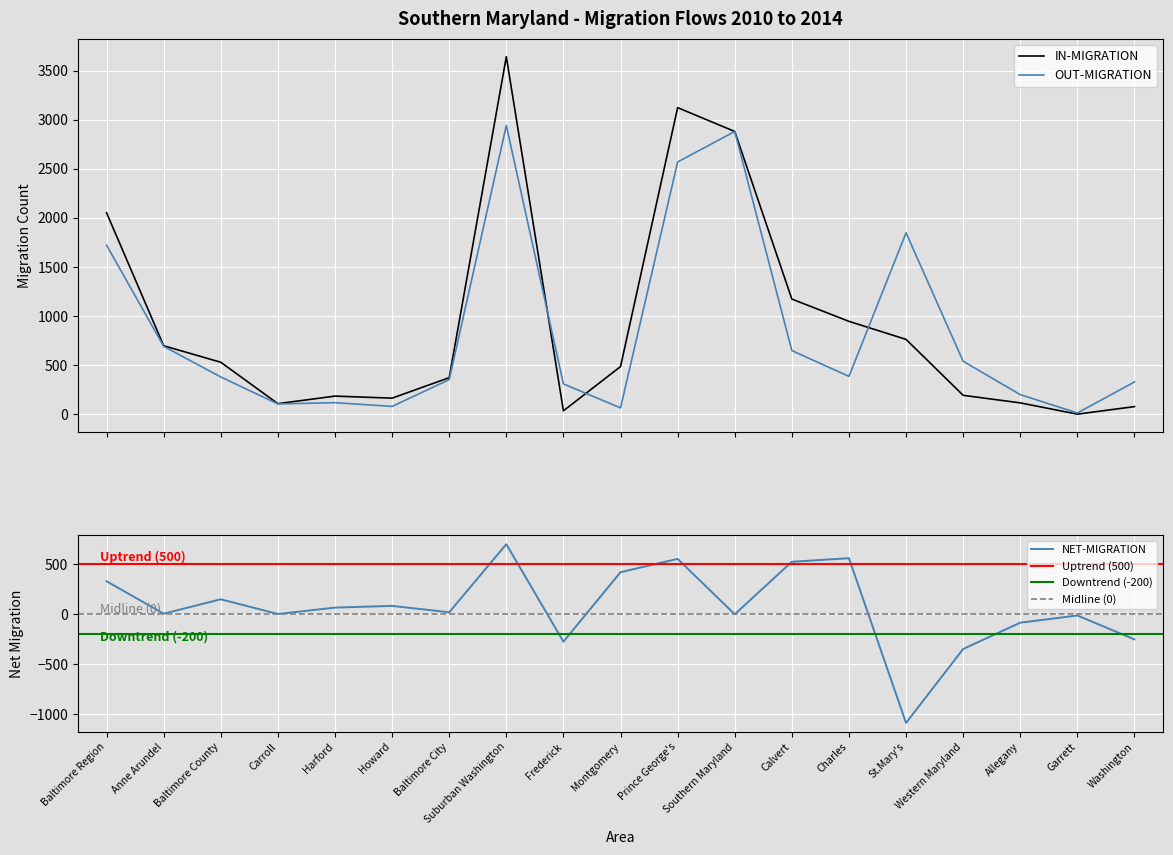

Which series has the largest range (max minus min)?

IN-MIGRATION